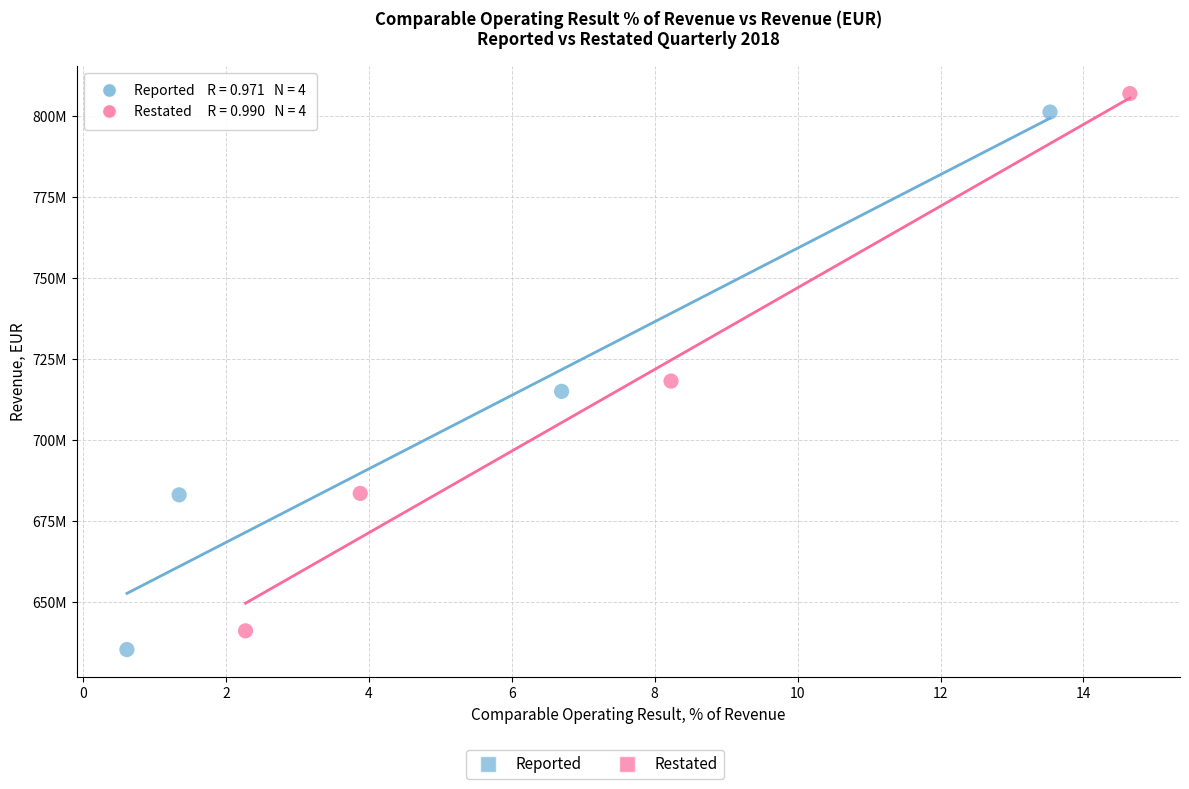

Which series has the widest spread of Y values?

Reported